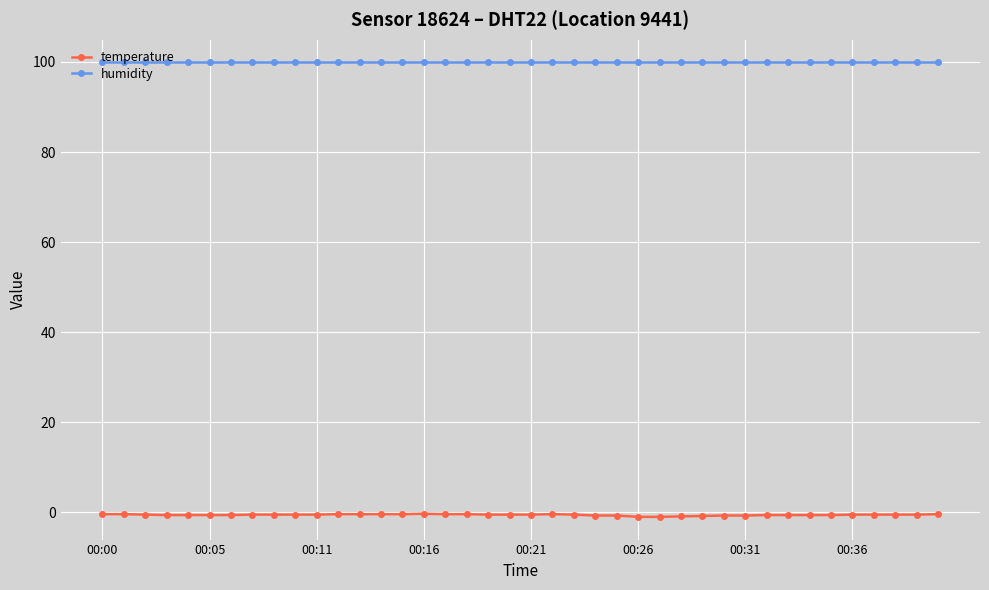

What is the value of the humidity point at the 24th from the left?

99.9